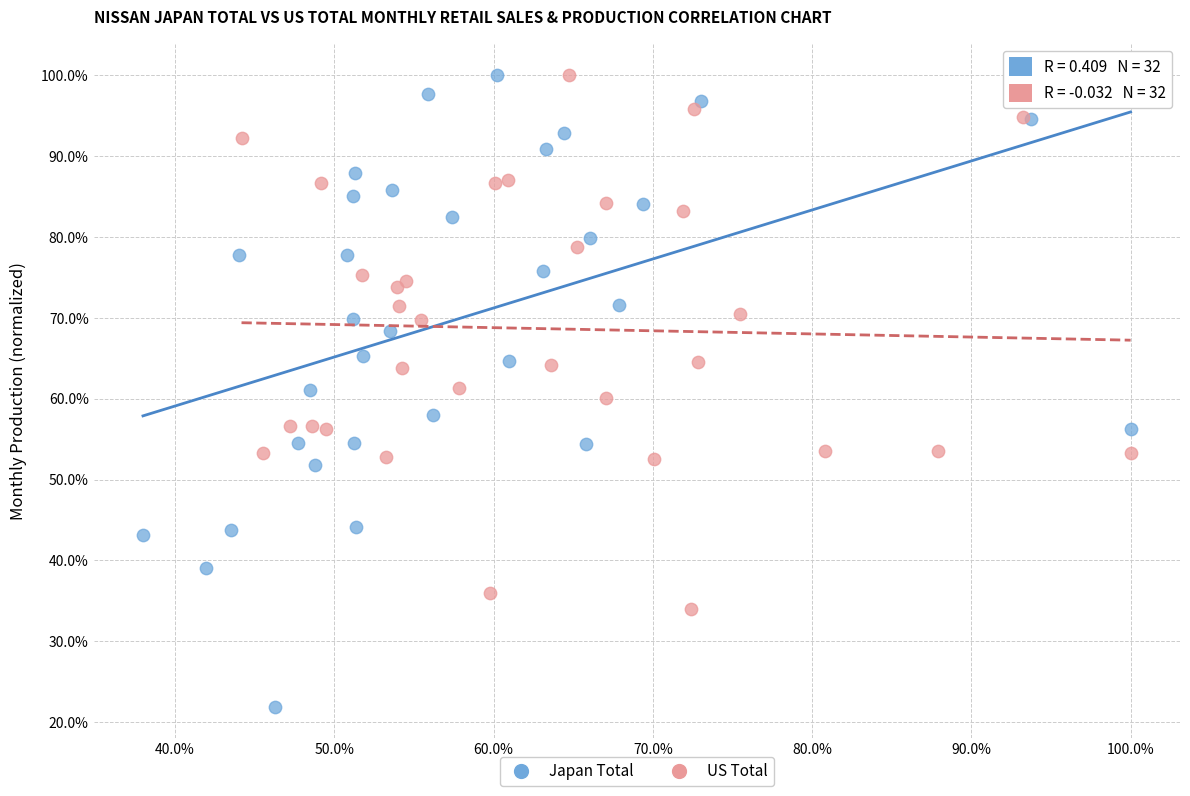

What are all the series names shown in the legend?

Japan Total, US Total